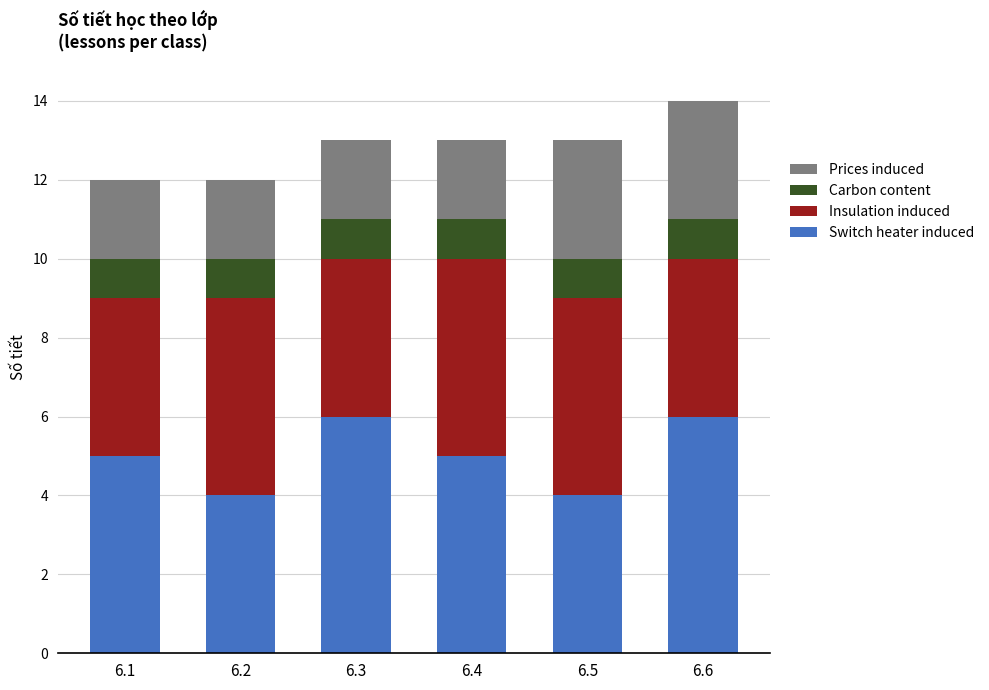

What is the maximum value for Switch heater induced?

6